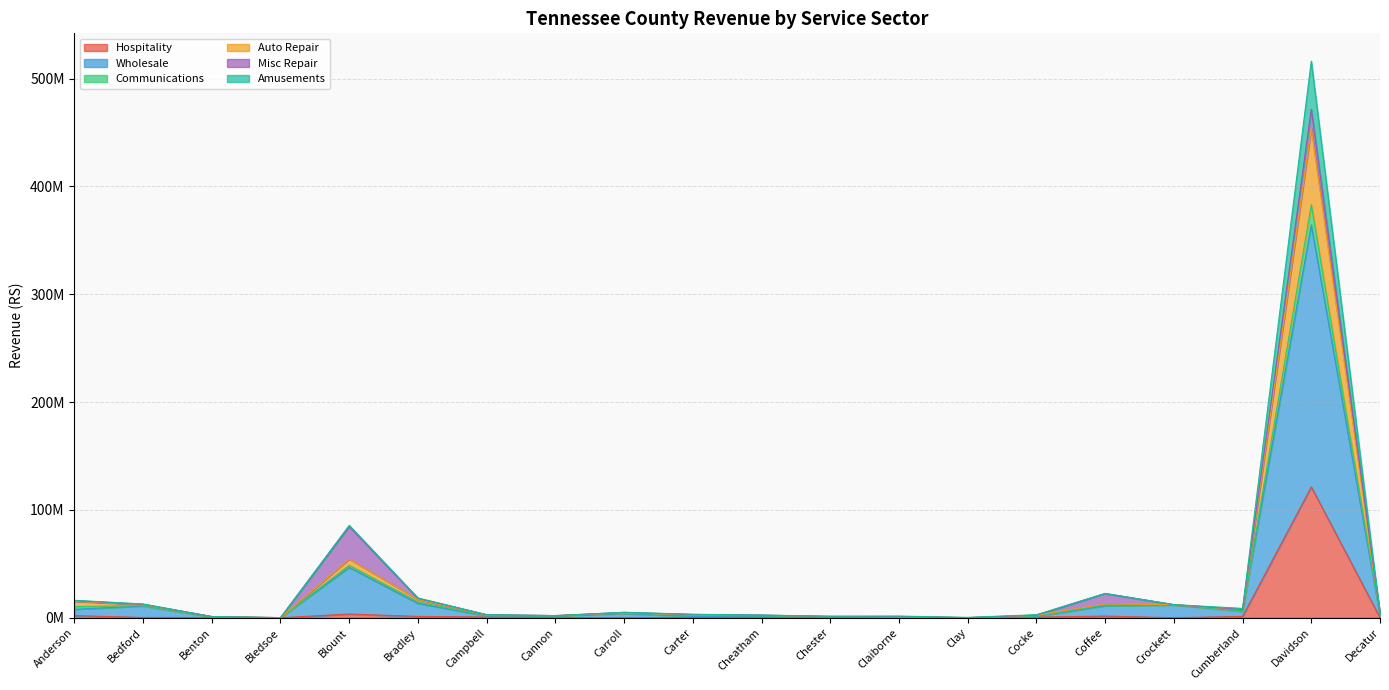

Does the chart have visible grid lines?

Yes